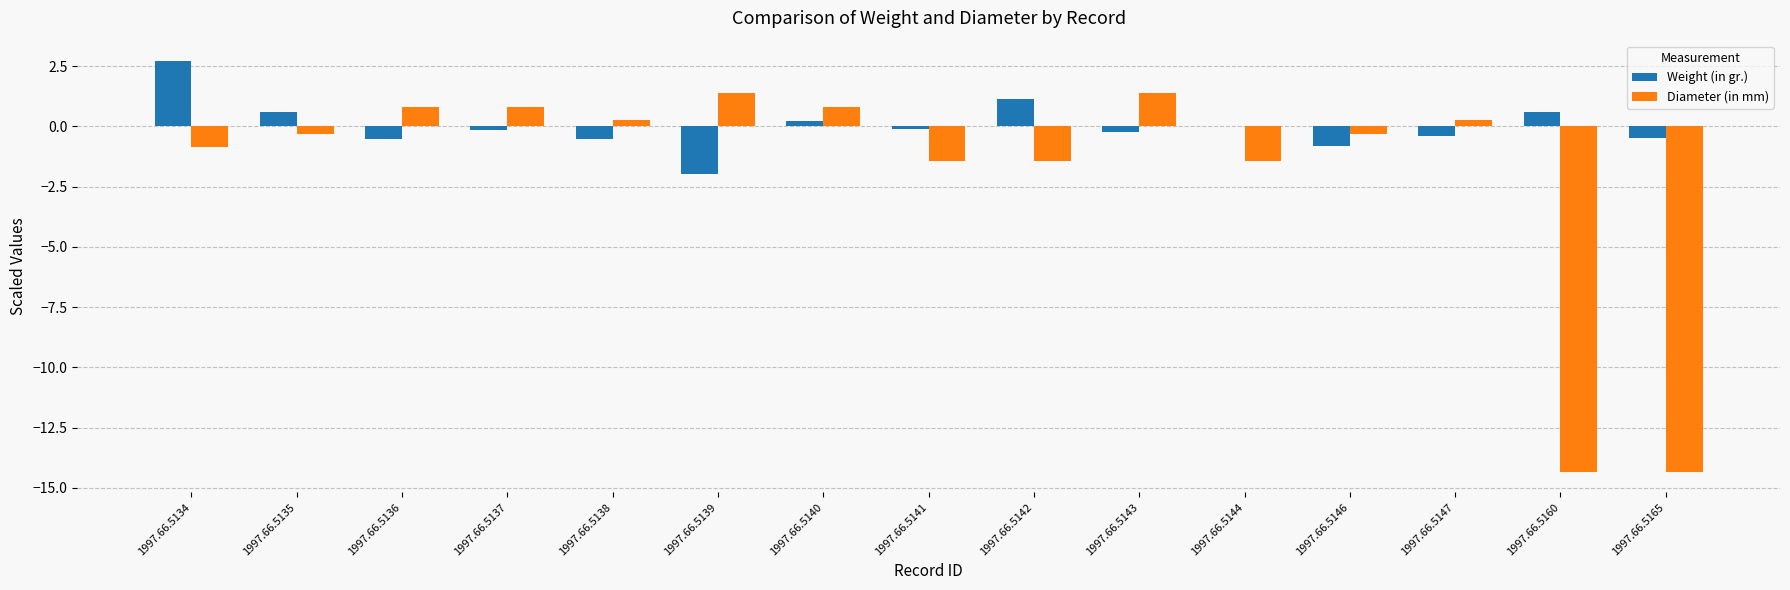

What is the difference between the Weight (in gr.) values at 1997.66.5137 and 1997.66.5135?

0.7